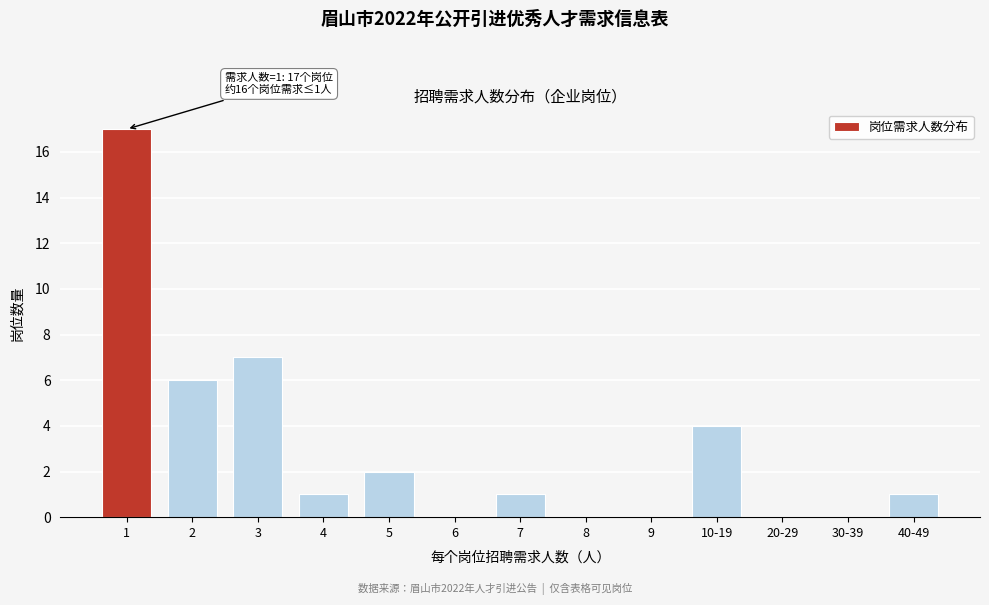

Reading left to right, what are all the values shown in this chart?

1=17	2=6	3=7	4=1	5=2	6=0	7=1	8=0	9=0	10-19=4	20-29=0	30-39=0	40-49=1